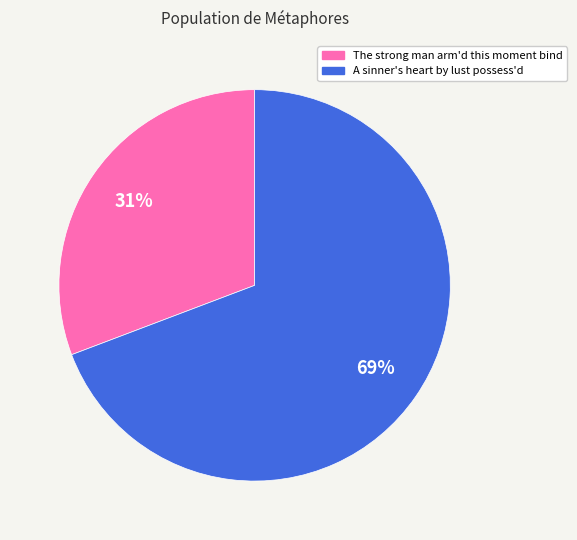

Which has a higher value, A sinner's heart by lust possess'd or The strong man arm'd this moment bind?

A sinner's heart by lust possess'd